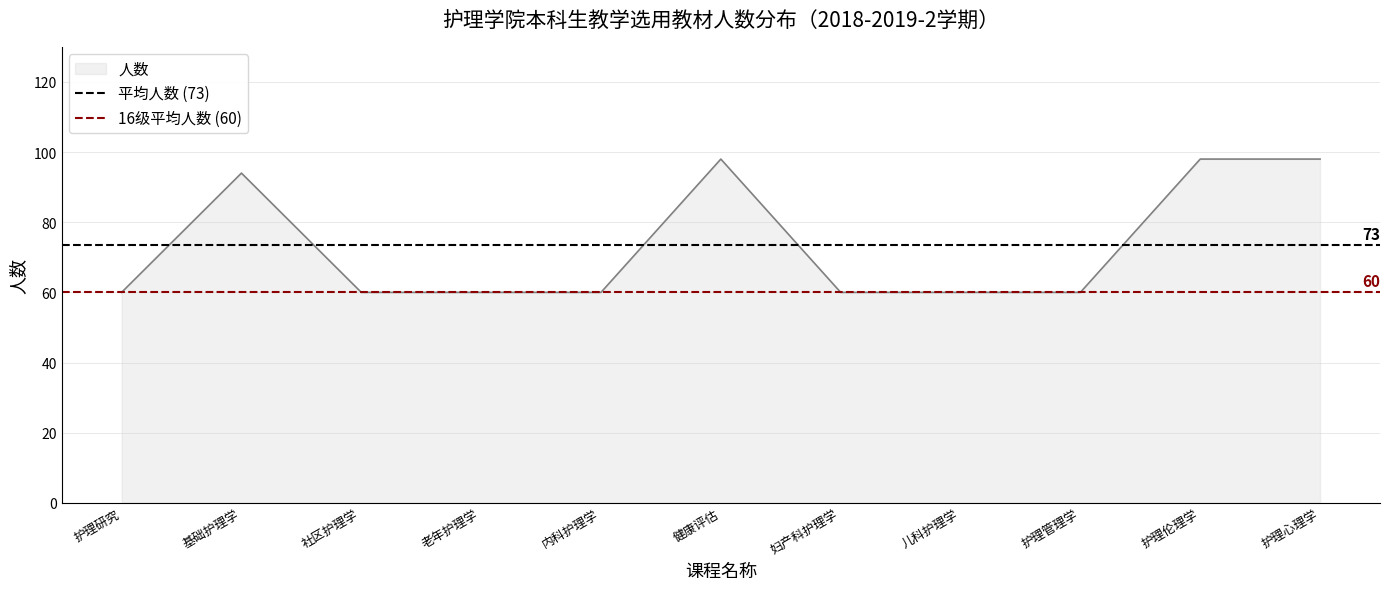

Which category has the lowest value across all series?

护理研究